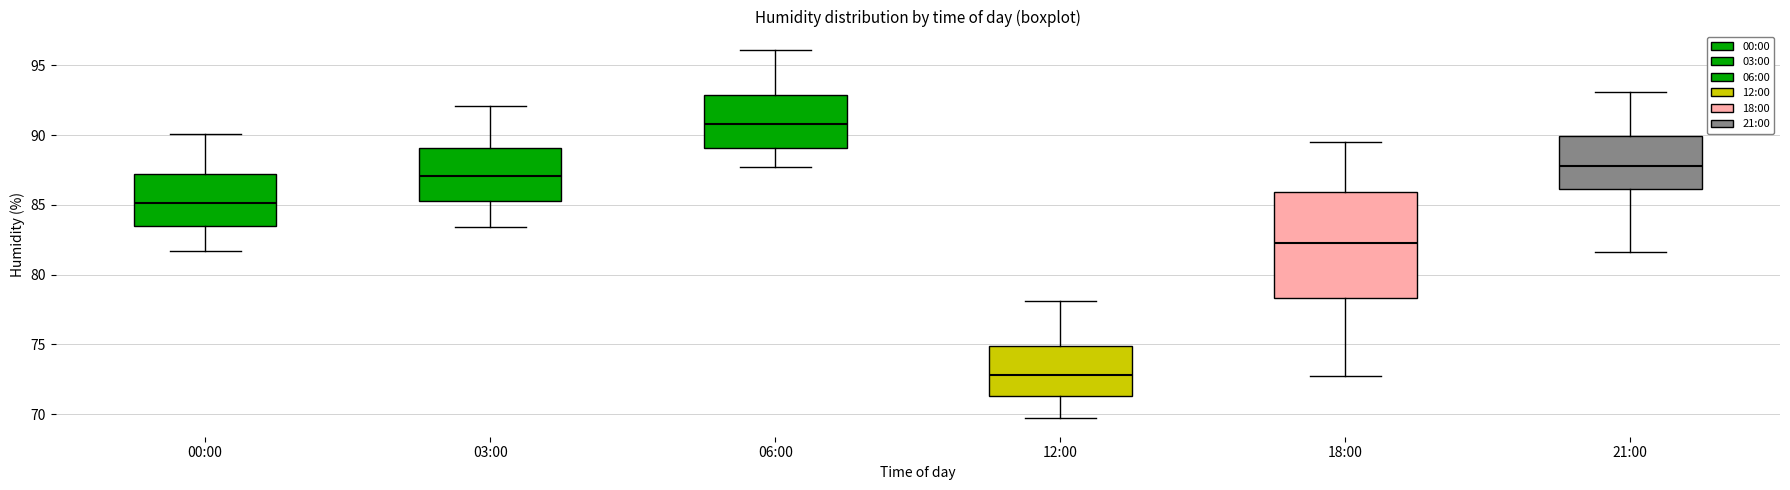

Which box is the tallest, from its lower edge to its upper edge?

18:00